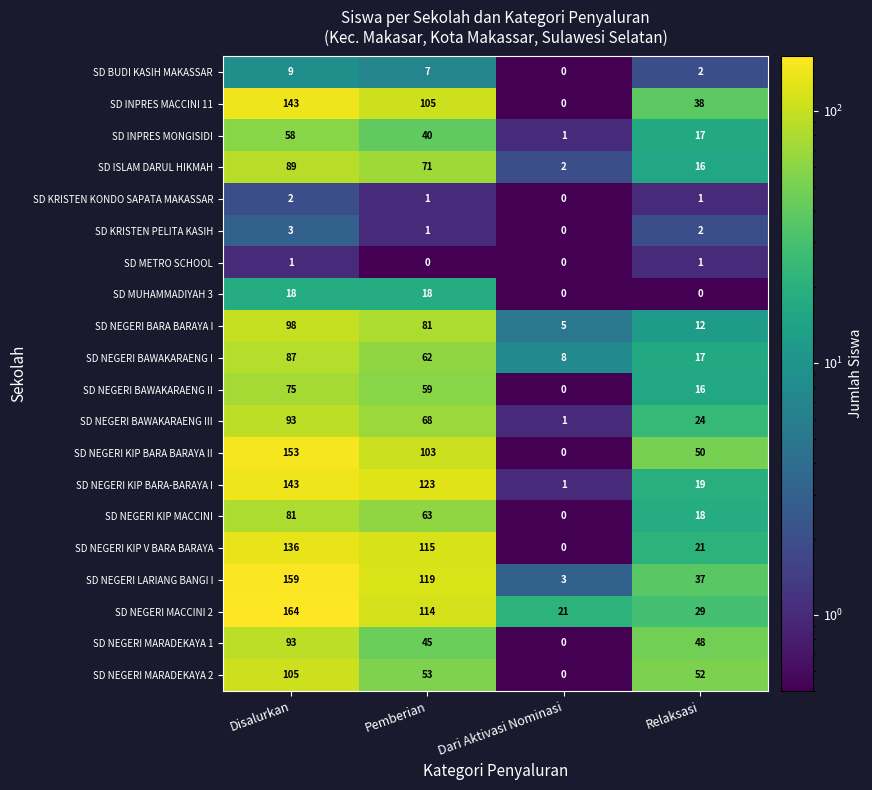

What is the maximum value shown in the chart?

164